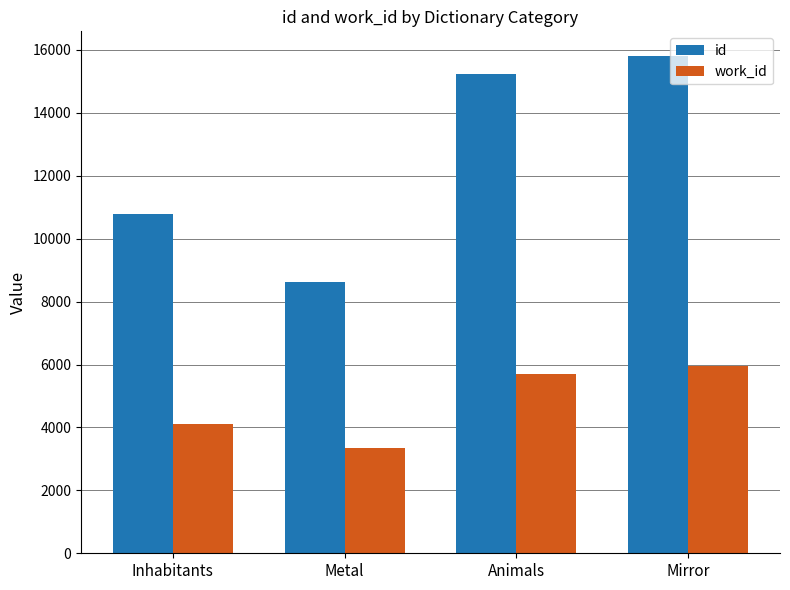

What is the difference between the id values at Metal and Animals?

6603